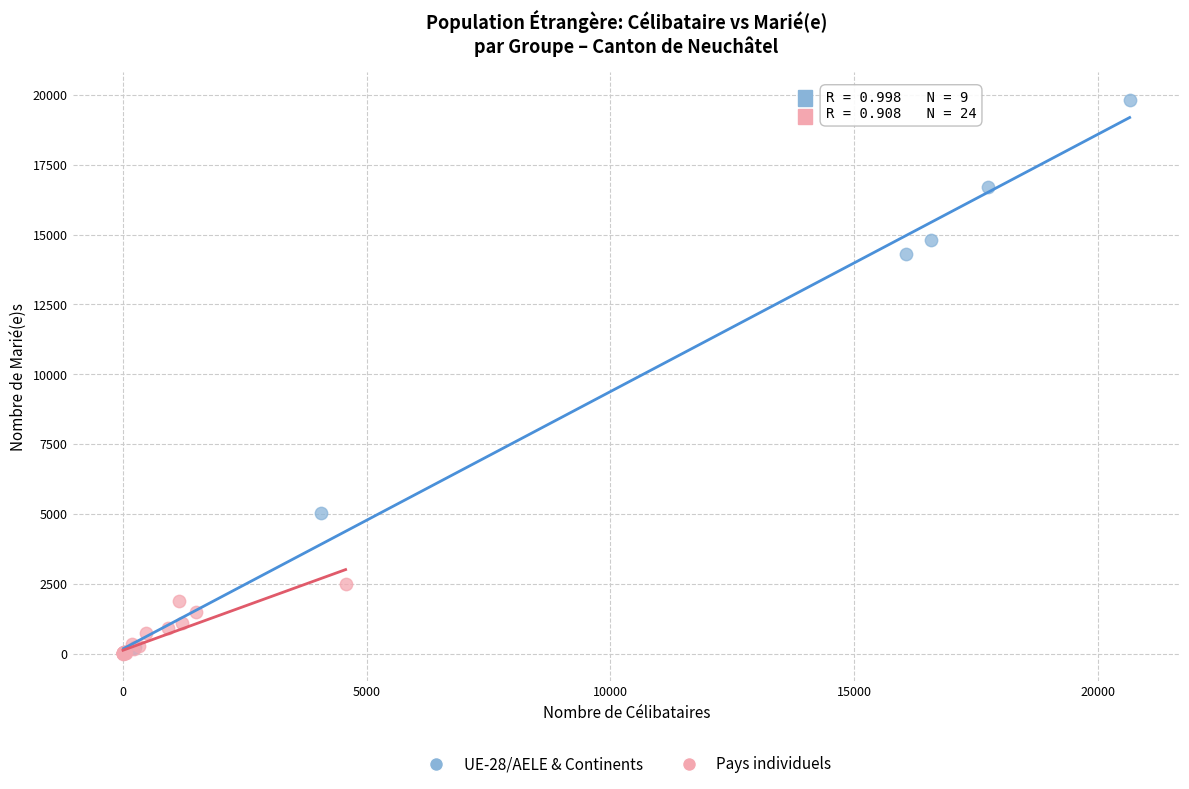

Which series has the largest Y range (max minus min)?

UE-28/AELE & Continents